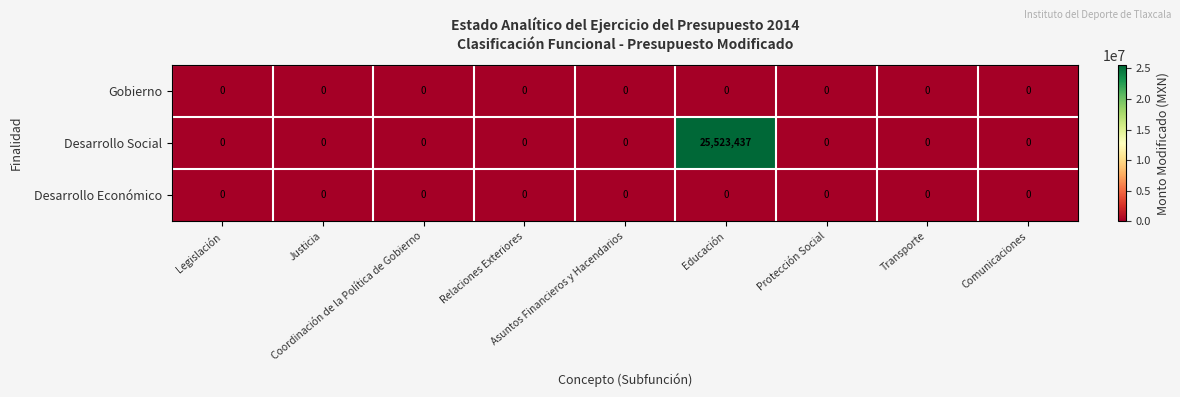

What is the maximum value for Desarrollo Social?

25523437